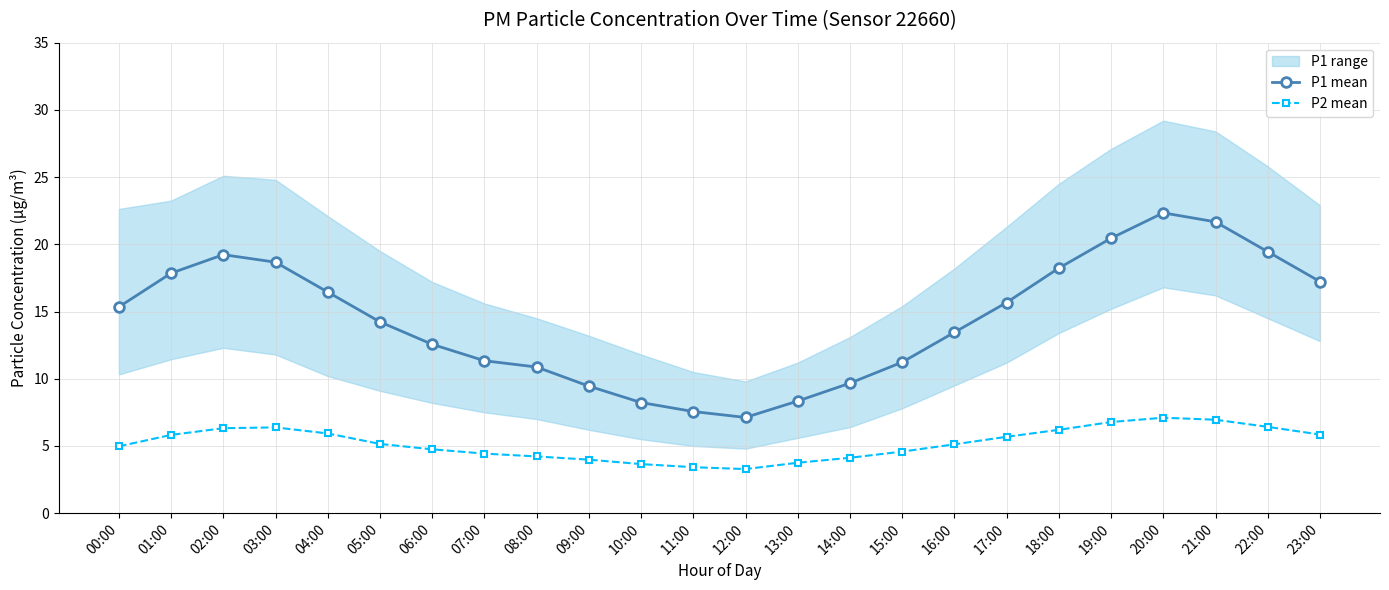

What is the value of the P1 mean point at the 17th from the left?

13.4